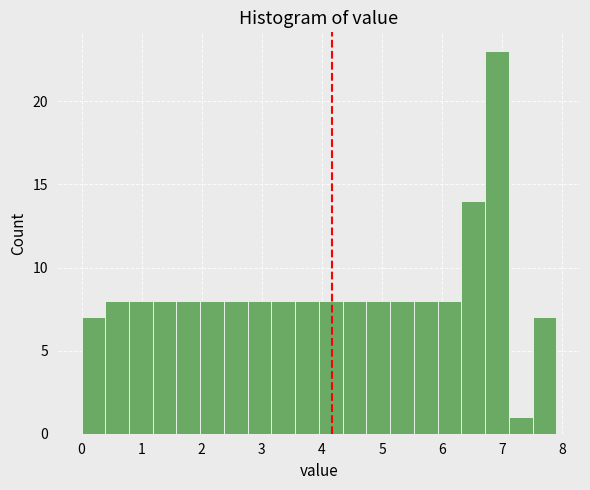

Around what value on the x-axis is the tallest bar? Give the approximate position of its centre, as read against the axis.

6.9